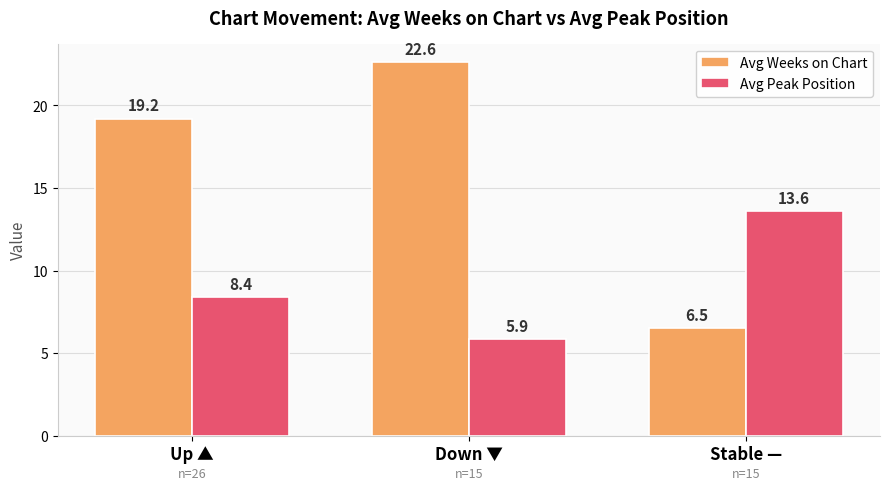

At which category is the sum across all series the highest?

Down ▼